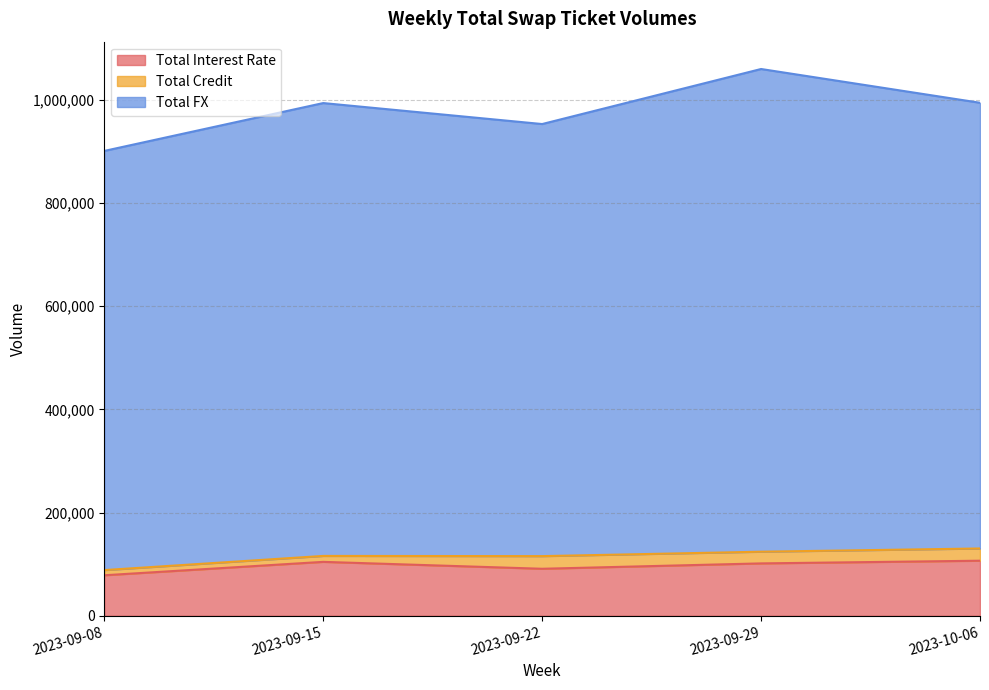

Where is the first local minimum for Total FX?

2023-09-22